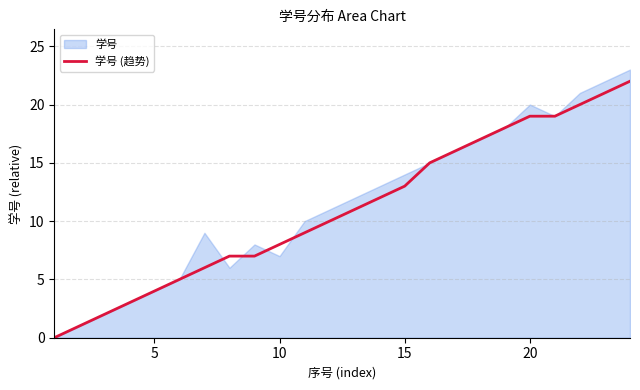

What is the difference between the maximum and minimum values?

22